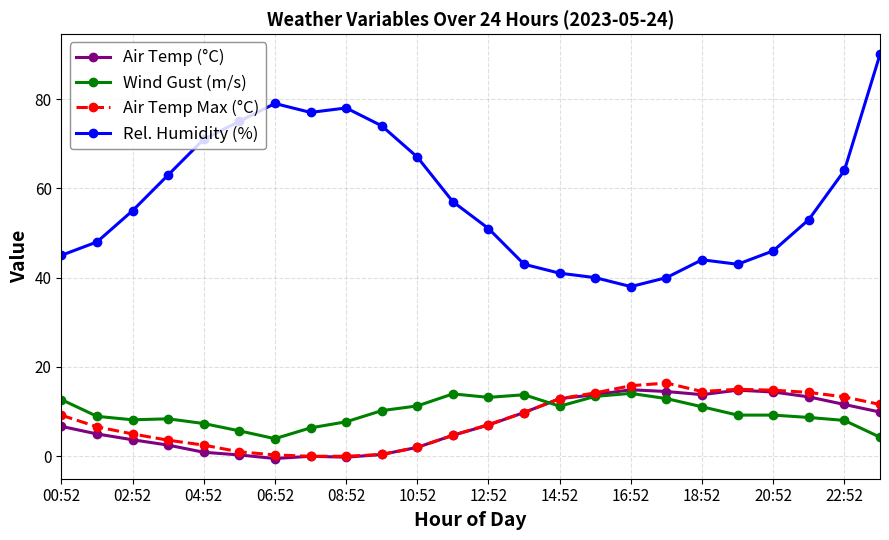

Does the chart display data point markers on the line(s)?

Yes